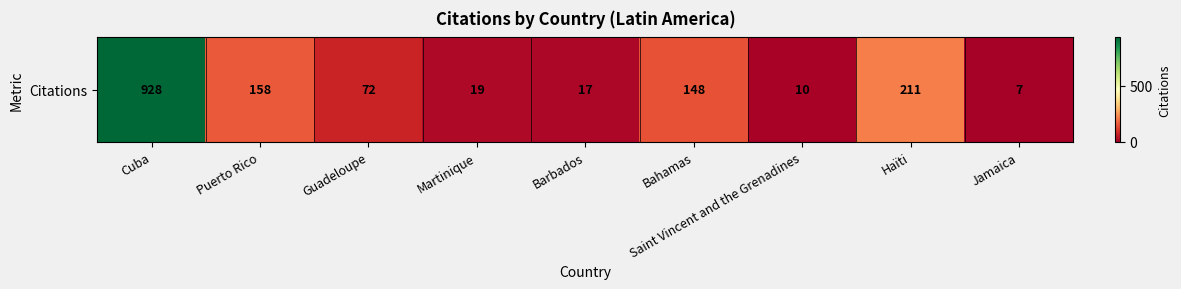

Reading right to left, what are all the values shown in this chart?

7	211	10	148	17	19	72	158	928